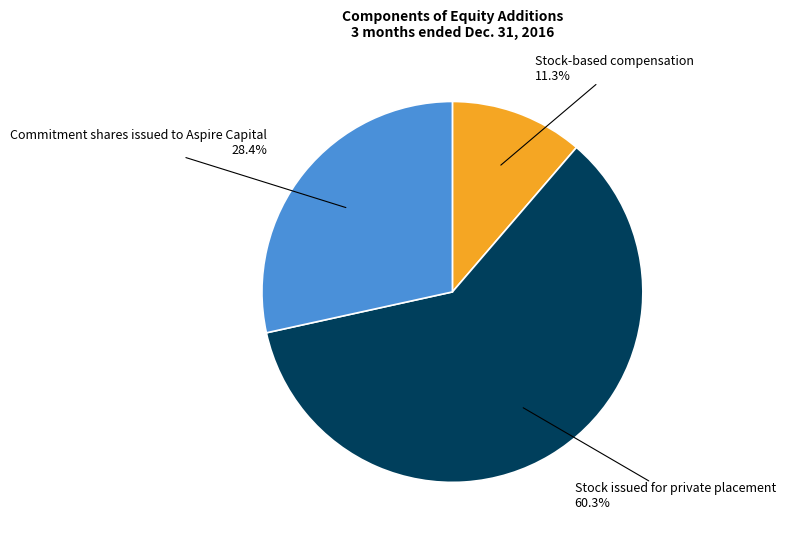

Is there a majority slice in this chart?

Yes